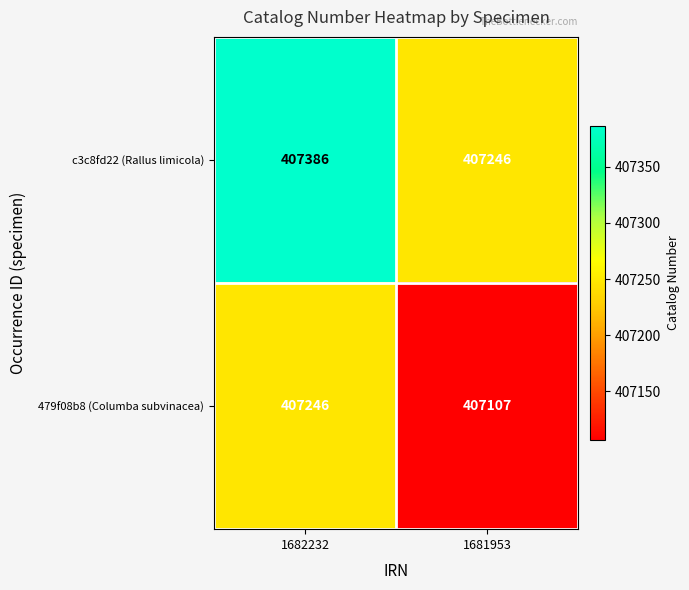

What is the sum of the 479f08b8 (Columba subvinacea) values at 1681953 and 1682232?

814353